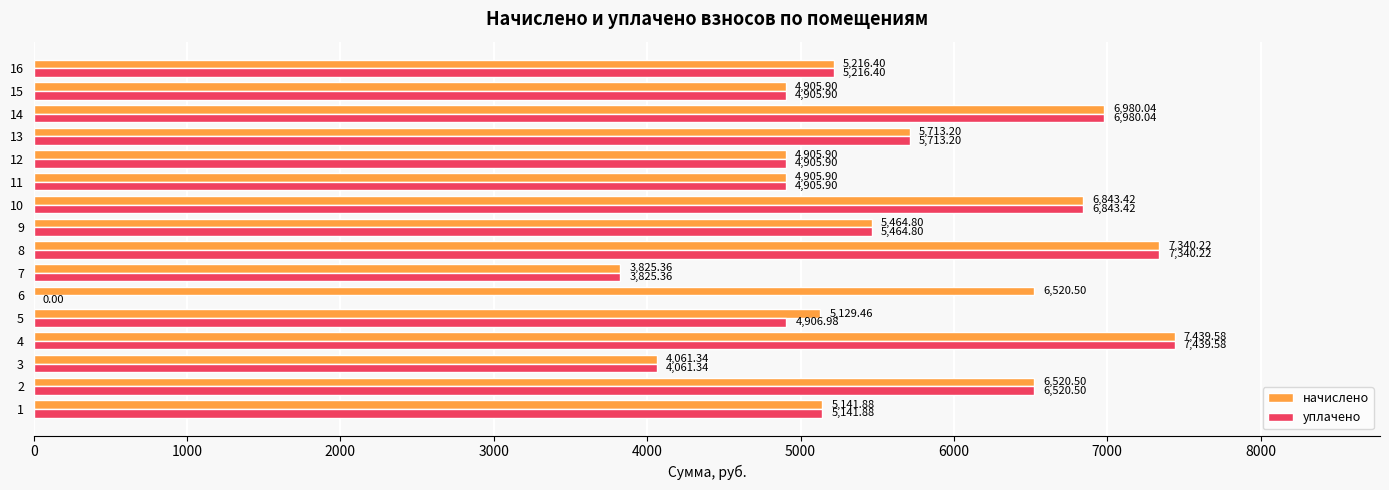

Is the value of начислено at 10 greater than the value of уплачено at 14?

No